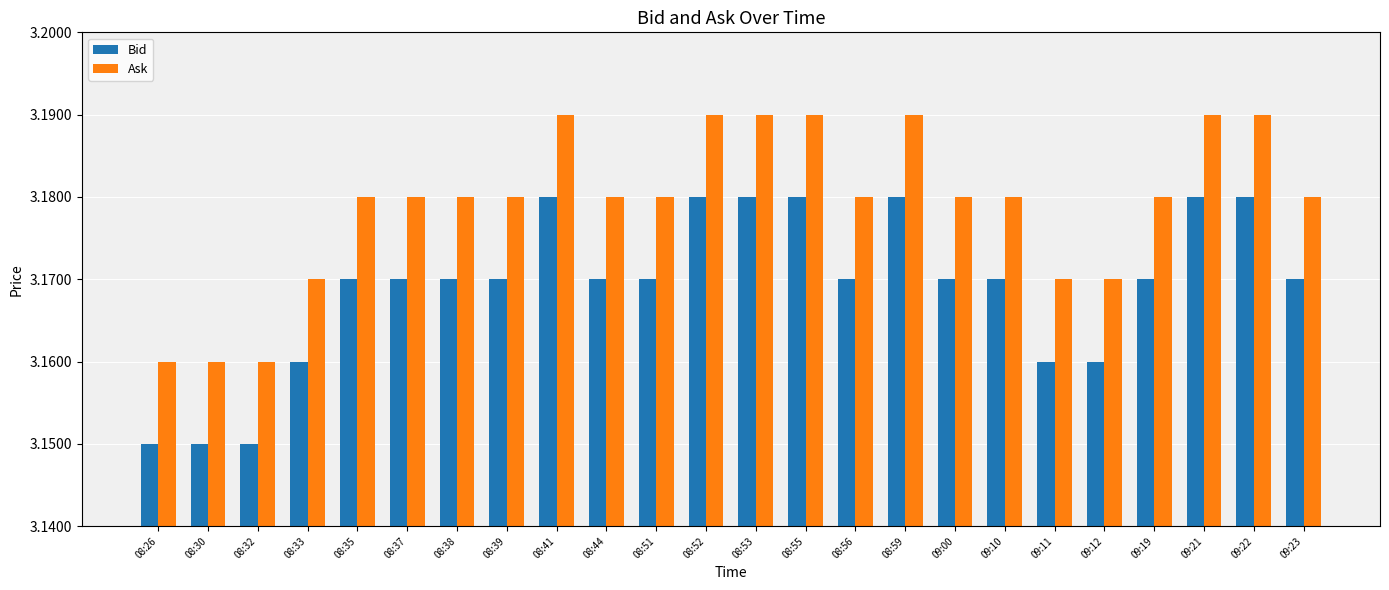

Count the Ask values in the range 3 to 4.

24